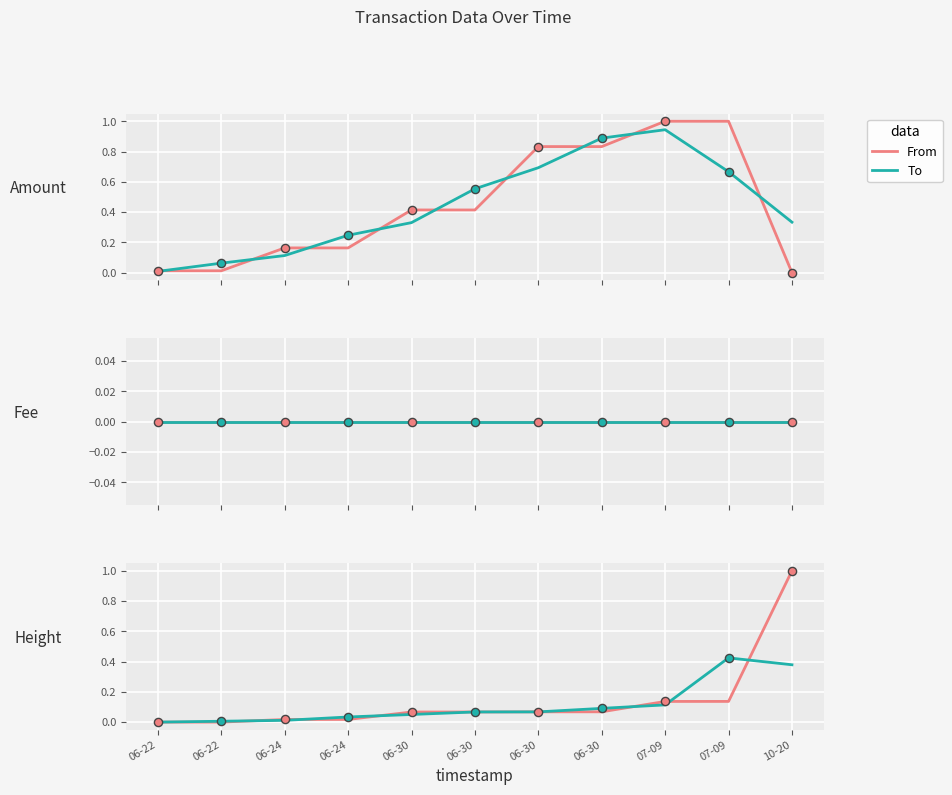

At which category is the sum across all series the highest?

10-20